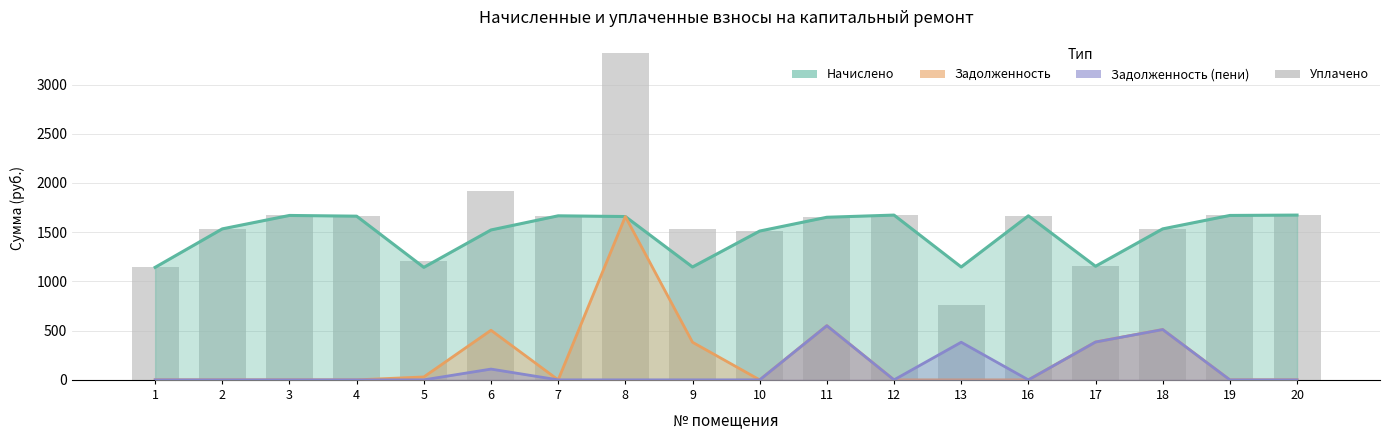

What is the value of the 12th bar from the left?

1673.9